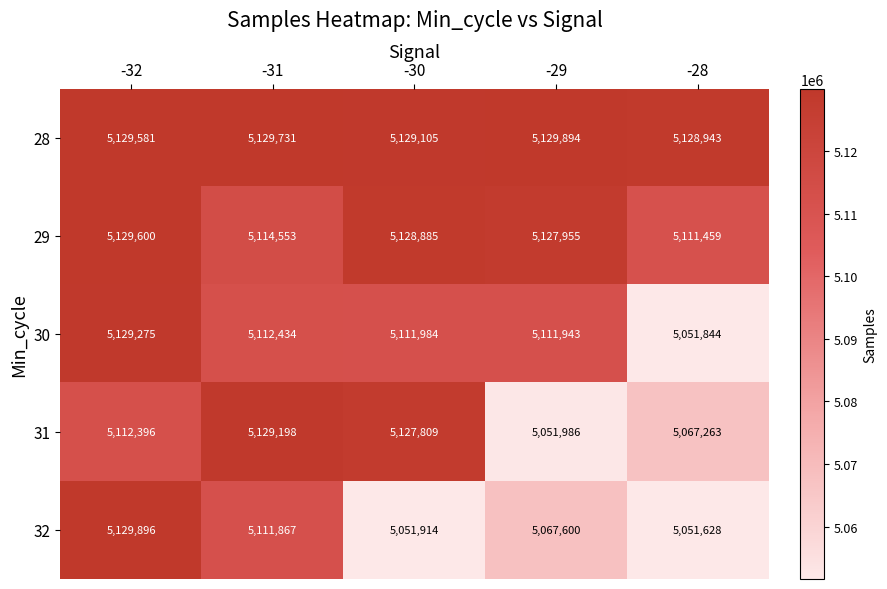

Rank the series by their maximum value, from highest to lowest.

32, 28, 29, 30, 31